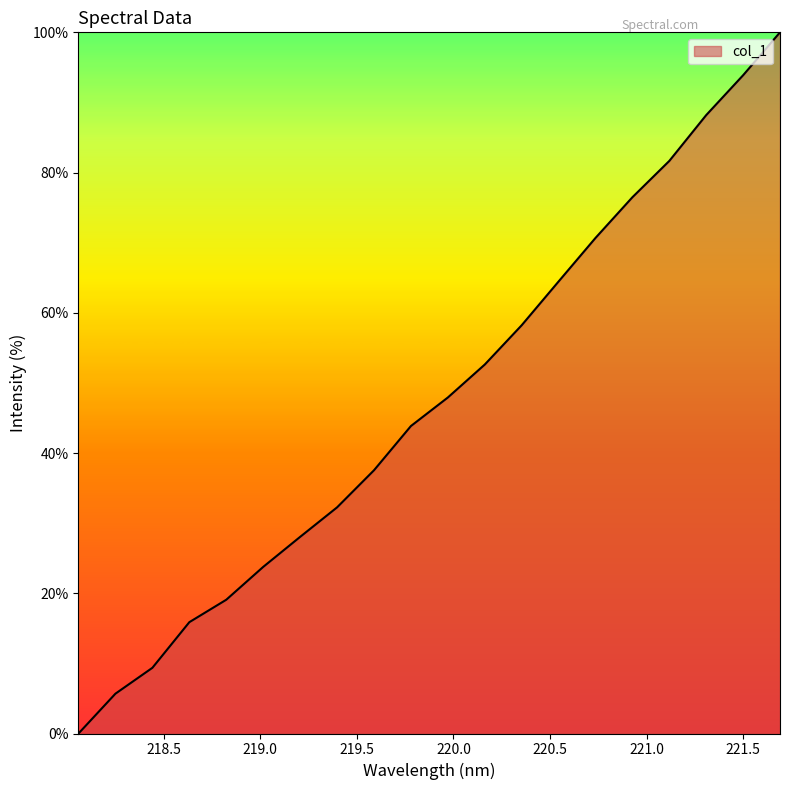

What is the sum of all values?

949.6